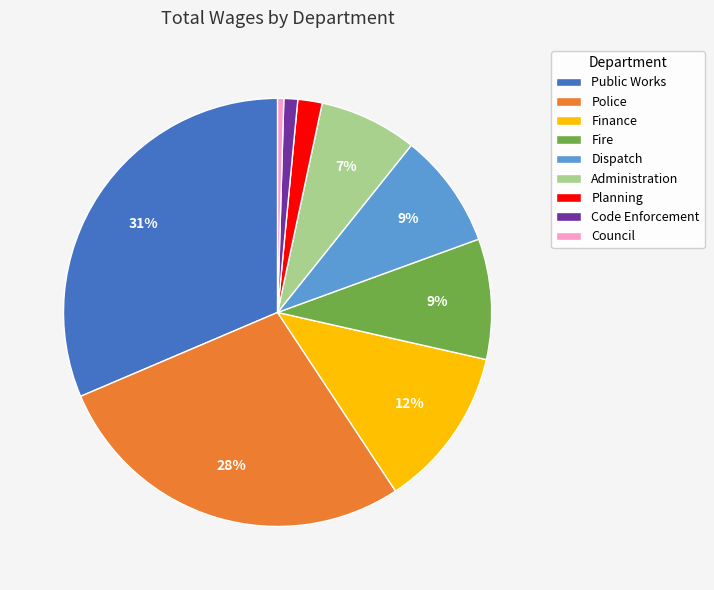

How many slices are in this pie chart?

9